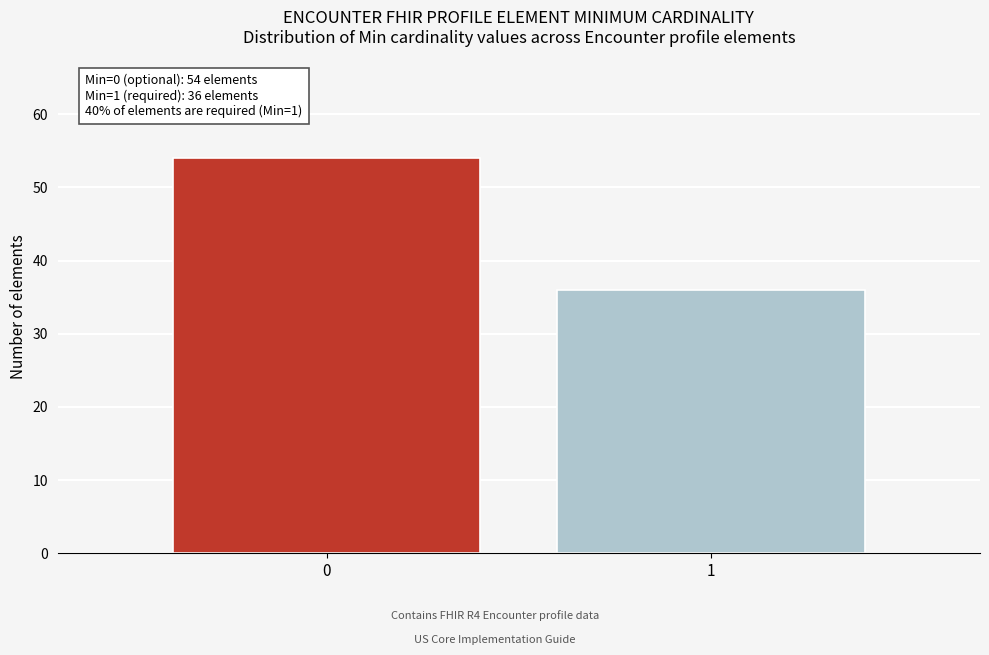

Reading left to right, what are all the values shown in this chart?

0=54	1=36